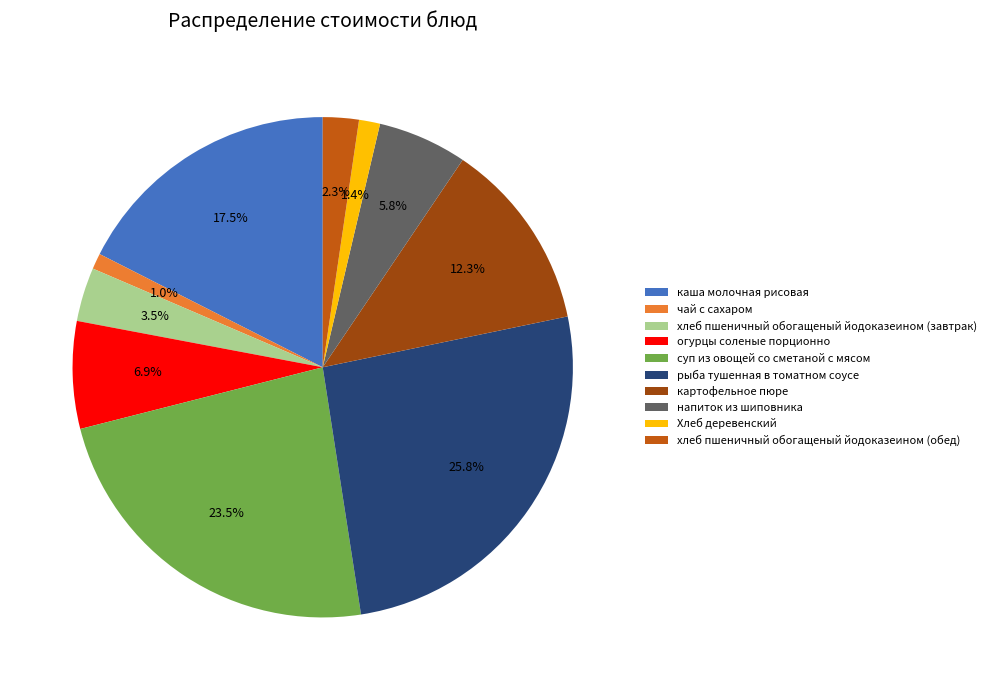

Which category has the biggest portion of the pie?

рыба тушенная в томатном соусе